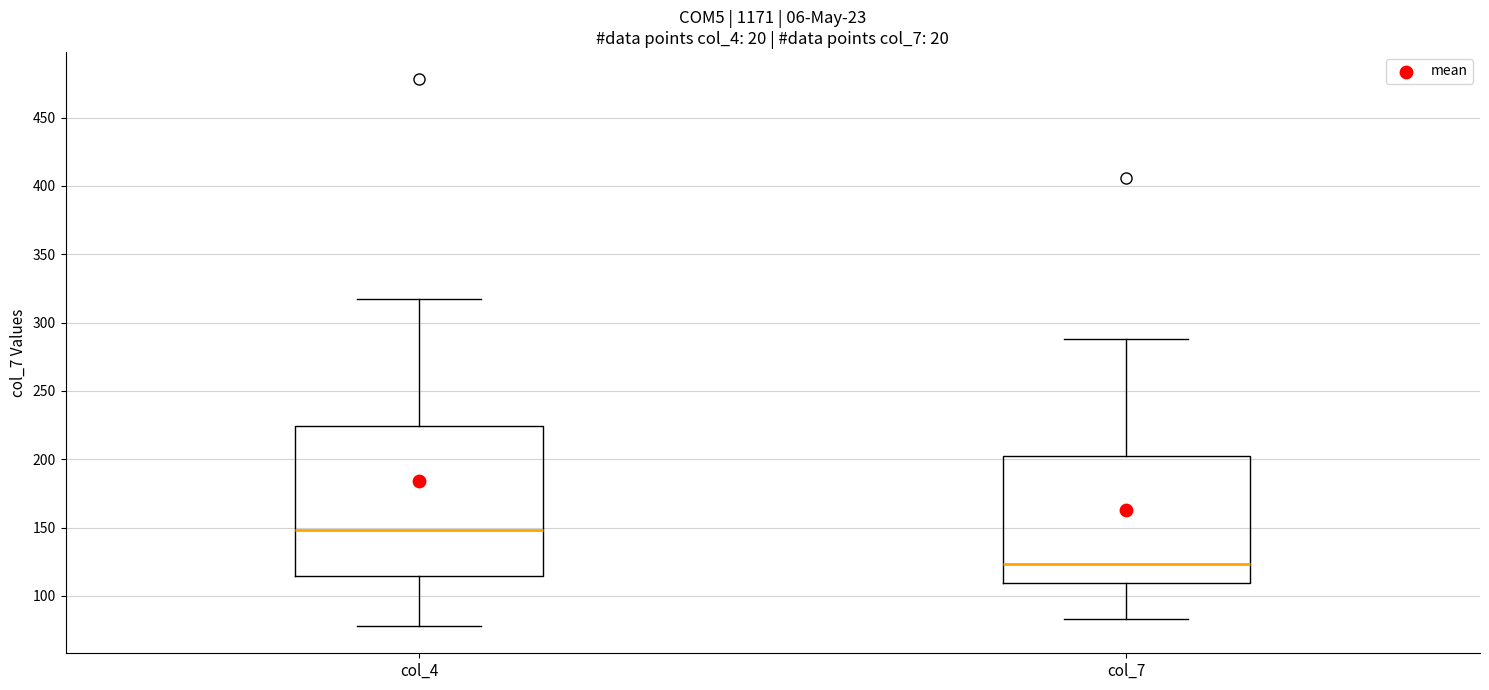

Comparing the boxes themselves (not the whiskers), which one is the tallest?

col_4